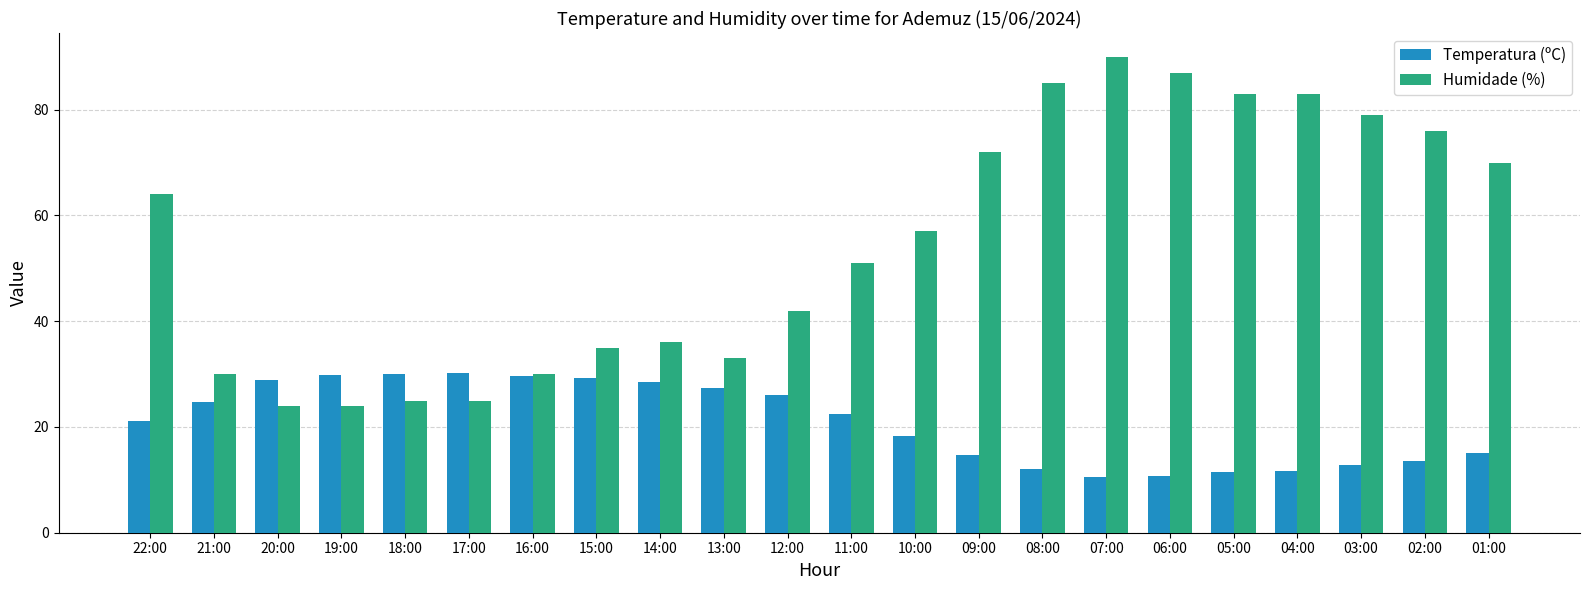

What is the label of the 22nd bar from the right?

22:00